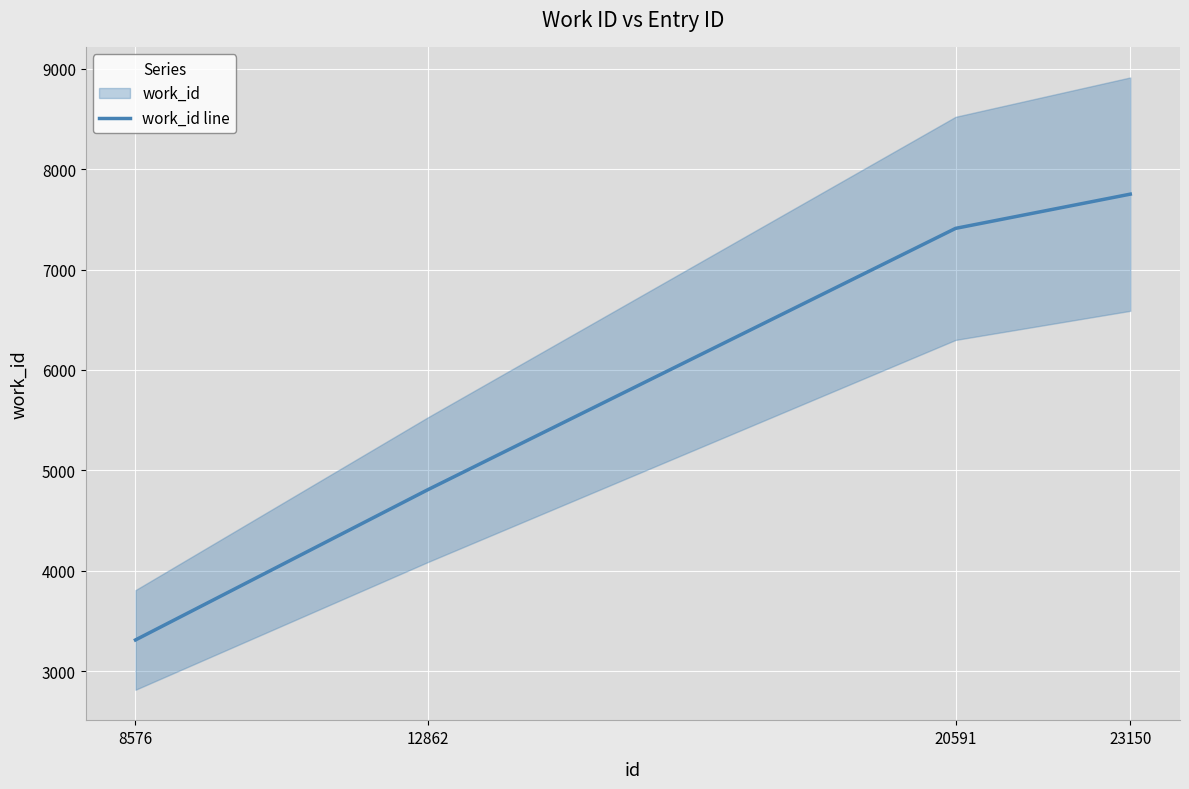

Reading left to right, extract all data points from this chart.

3310	4808	7411	7752